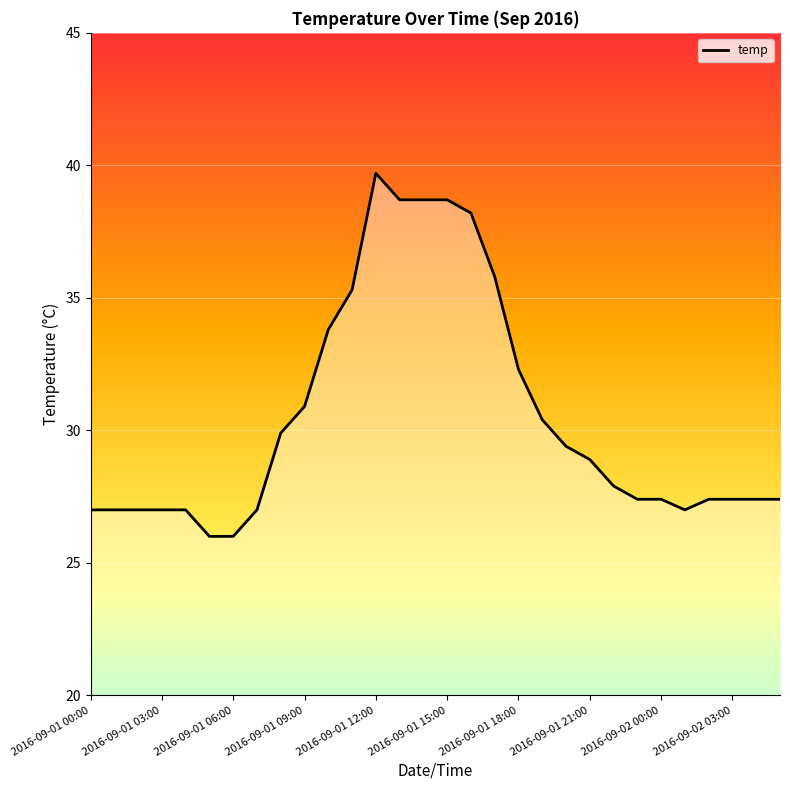

What is the difference between the second highest and minimum values?

12.7